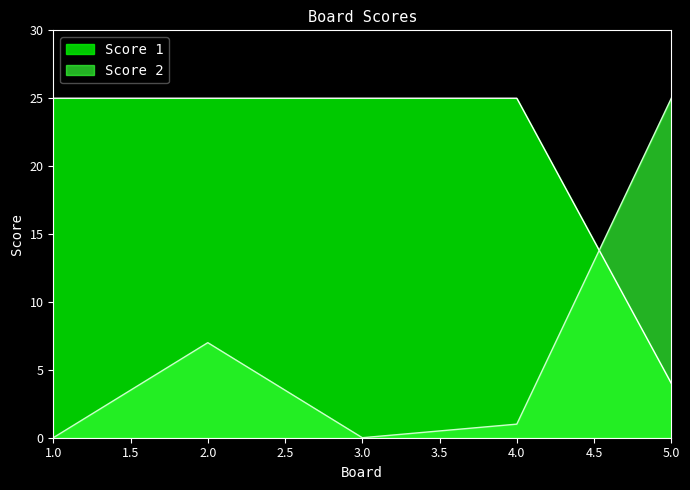

Between 1.0 and 2.0, which series saw the biggest shift?

Score 2